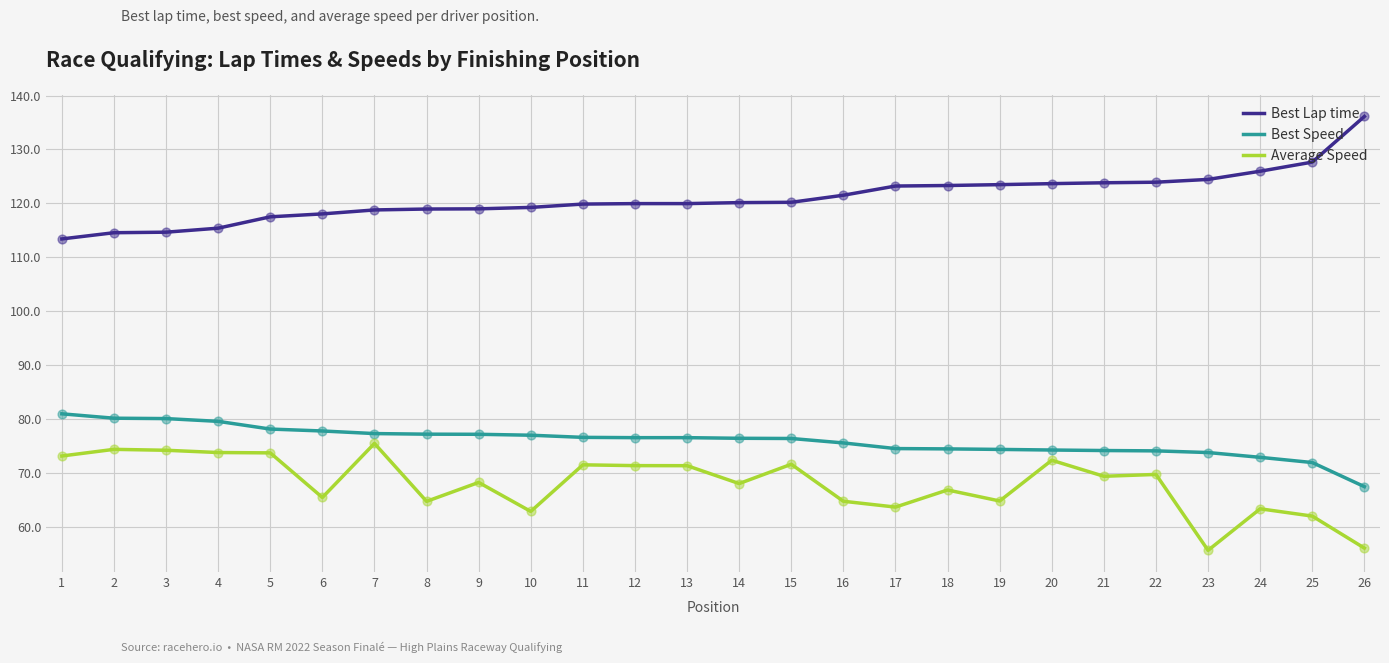

What is the total value across all series at 23?

253.8